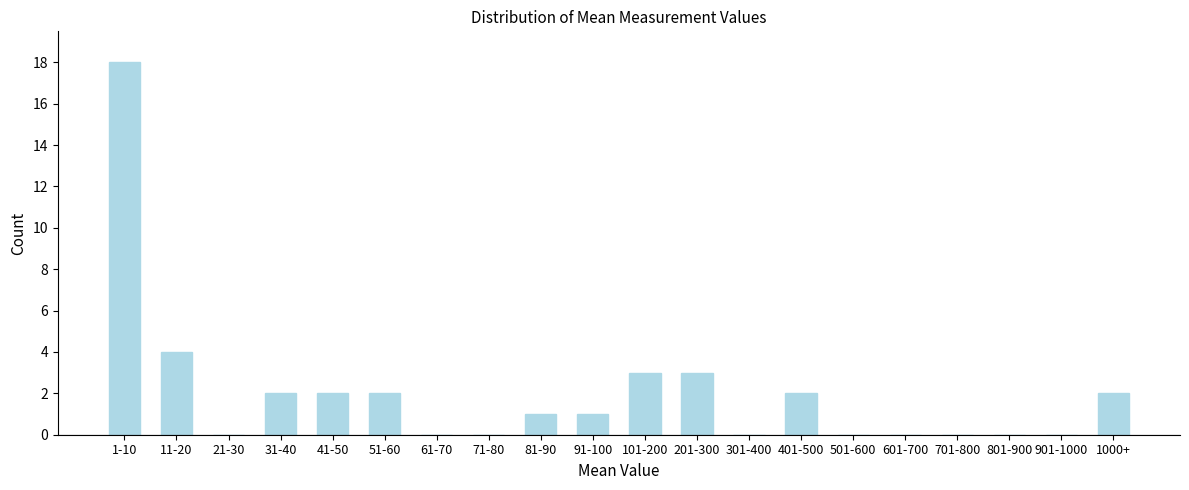

Reading left to right, extract all data points from this chart.

1-10=18	11-20=4	21-30=0	31-40=2	41-50=2	51-60=2	61-70=0	71-80=0	81-90=1	91-100=1	101-200=3	201-300=3	301-400=0	401-500=2	501-600=0	601-700=0	701-800=0	801-900=0	901-1000=0	1000+=2